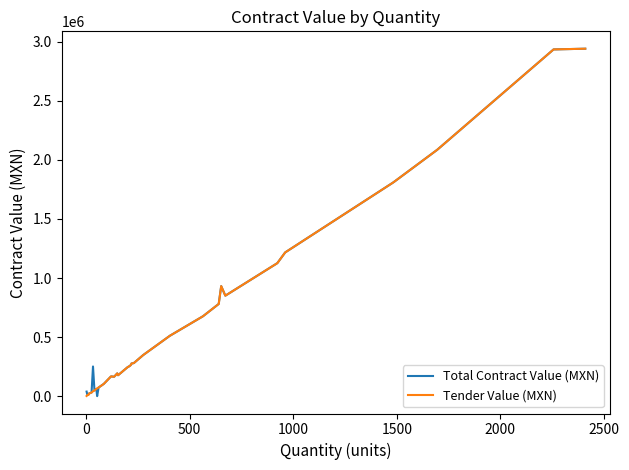

True or false: Total Contract Value (MXN) has more than 1 points higher than both neighbors.

True